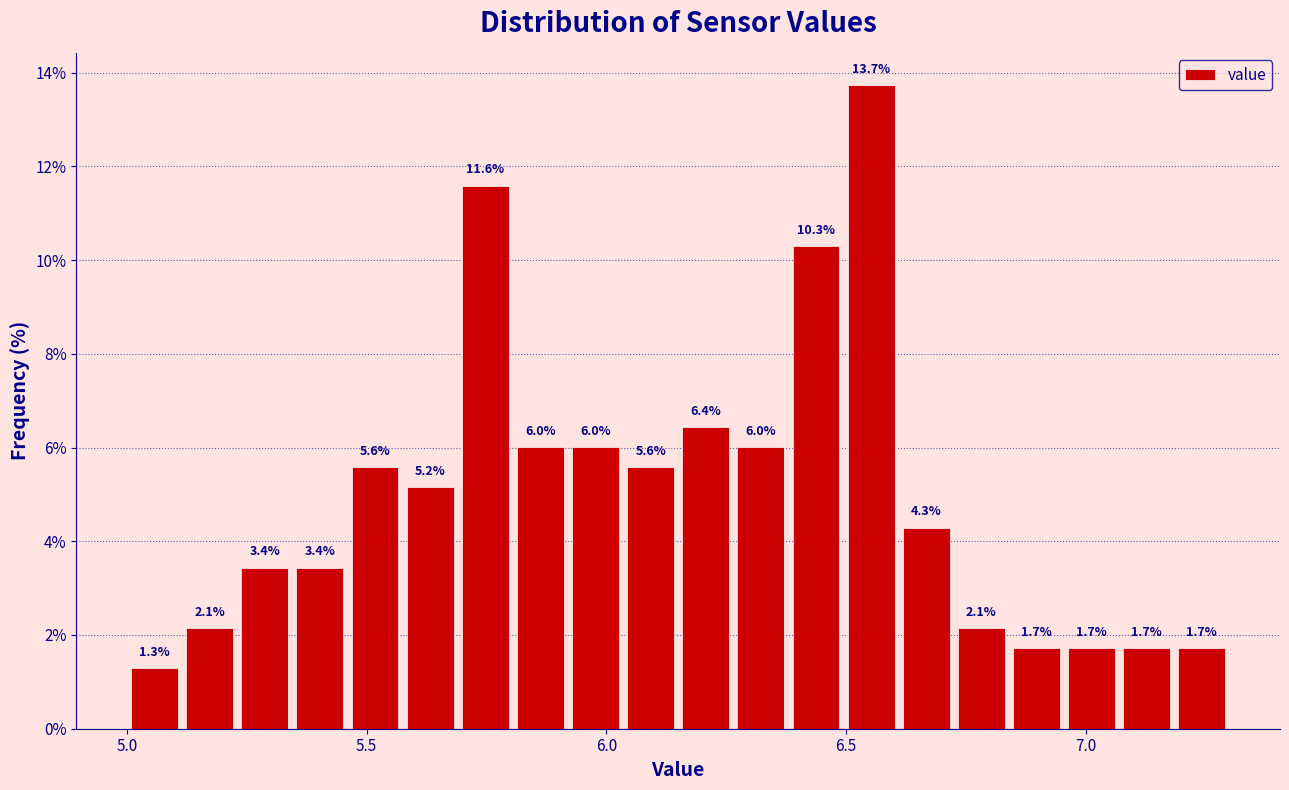

Around what value on the x-axis is the tallest bar? Give the approximate position of its centre, as read against the axis.

6.55